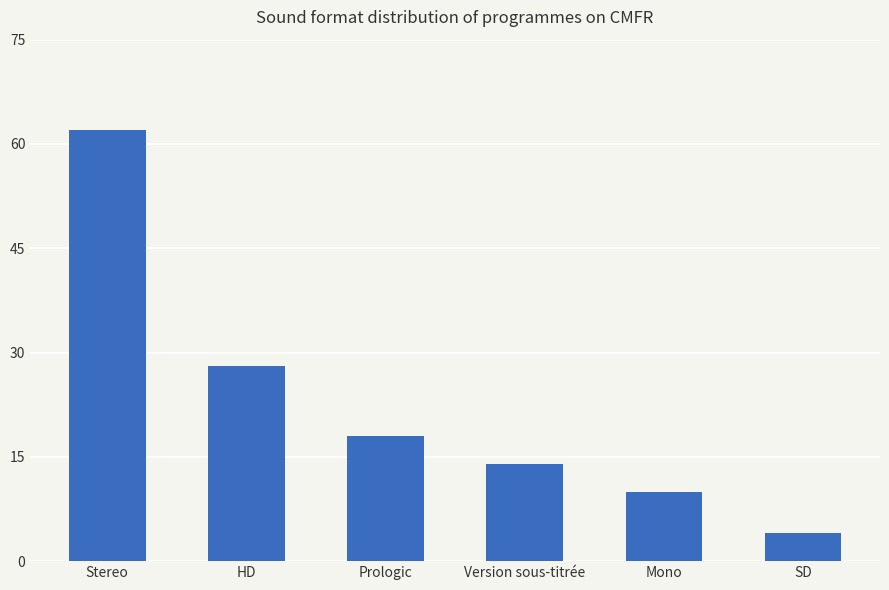

What position from the right is Version sous-titrée?

3